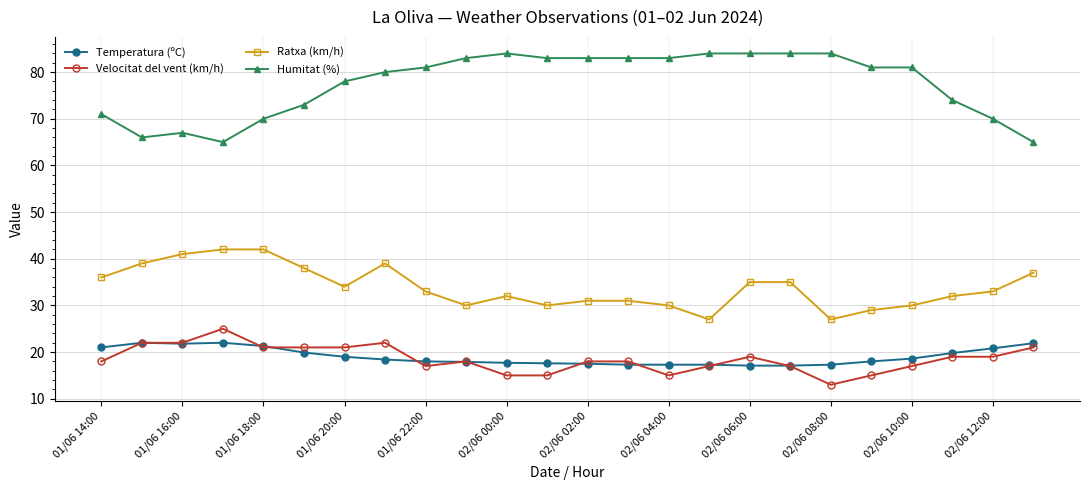

How many distinct data groups are displayed?

4